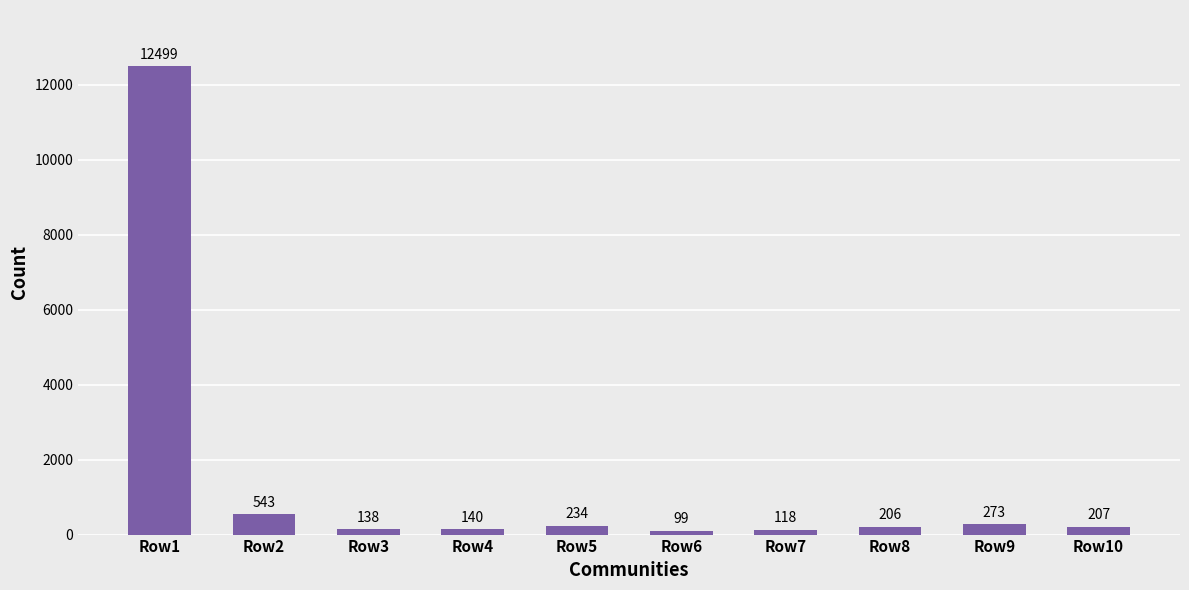

The value at Row7 is 118. True or false?

True